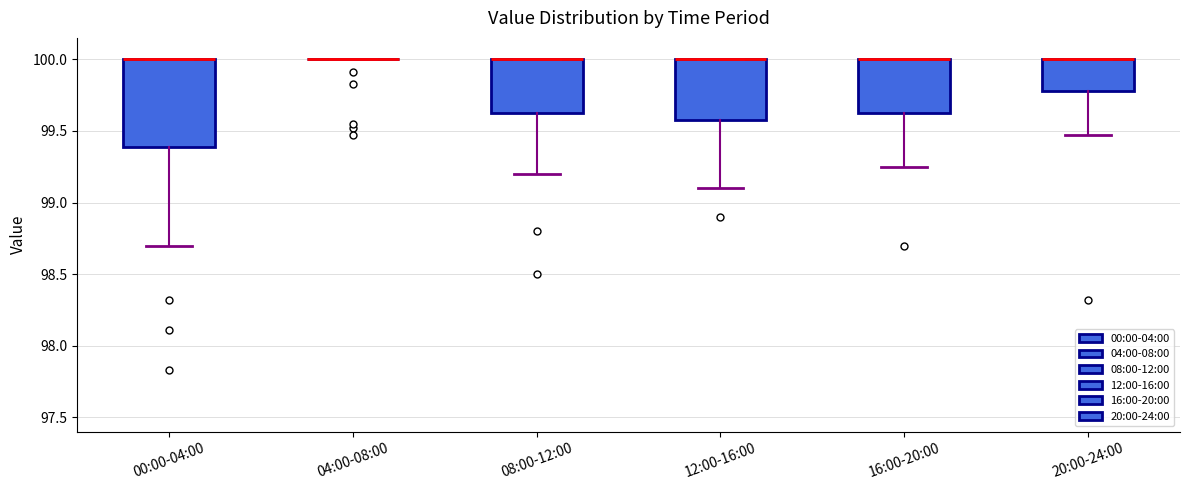

Reading left to right, read every box against the y-axis: the position of its median line, the range the box covers, and the ends of its whiskers. The values are not printed on the chart, so give them approximately, as read against the axis.

00:00-04:00: median 100.00 (drawn on the box's upper edge), box 99.40 to 100.00, whiskers 98.70 to 100.00
04:00-08:00: box collapsed to a line at 100.00, whiskers 100.00 to 100.00
08:00-12:00: median 100.00 (drawn on the box's upper edge), box 99.65 to 100.00, whiskers 99.20 to 100.00
12:00-16:00: median 100.00 (drawn on the box's upper edge), box 99.60 to 100.00, whiskers 99.10 to 100.00
16:00-20:00: median 100.00 (drawn on the box's upper edge), box 99.65 to 100.00, whiskers 99.25 to 100.00
20:00-24:00: median 100.00 (drawn on the box's upper edge), box 99.80 to 100.00, whiskers 99.45 to 100.00